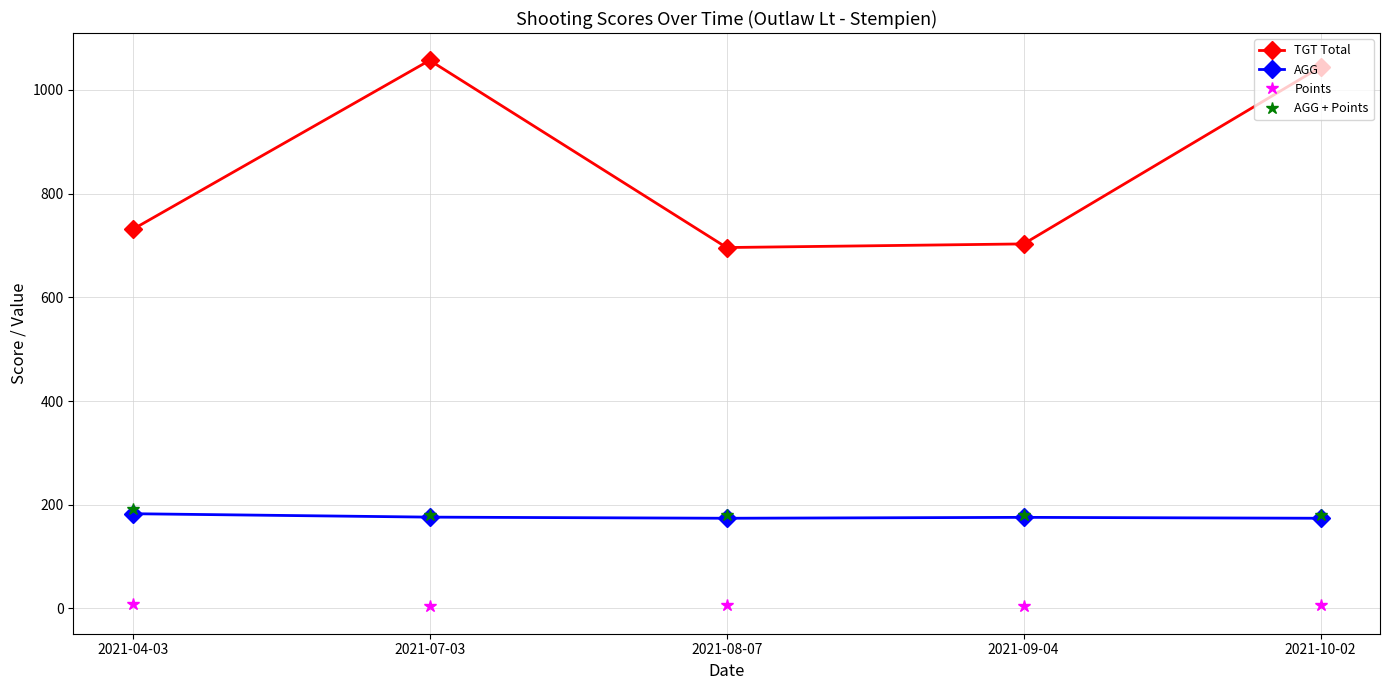

What are all the series names shown in the legend?

TGT Total, AGG, Points, AGG + Points